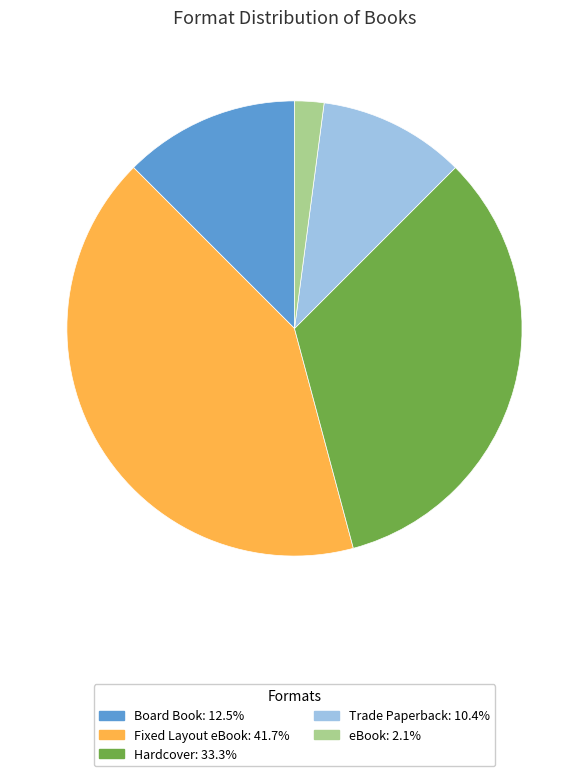

Is there a majority slice in this chart?

No